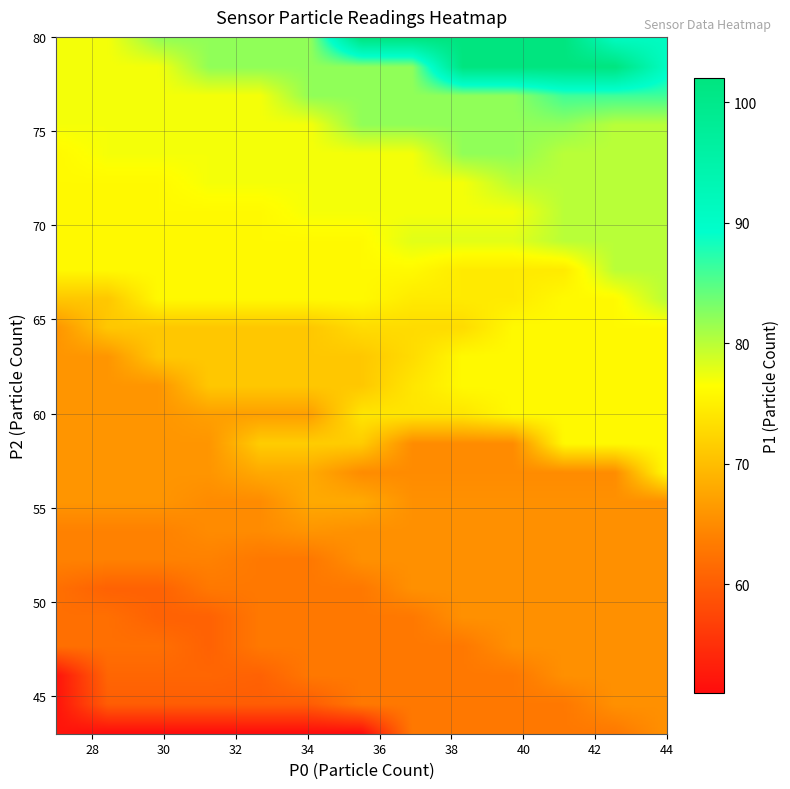

Reading right to left, transcribe all the data shown in this chart.

P2_values: 43	44	44	47	45	54	46	51	52	53	60	65	63	77	70	48	52	52	51	54	50	50	69	67	57	56	49	50	49	47	50	53	53	51	50	59	61	60	76	80
P0_values: 28	27	28	30	28	33	28	33	30	33	35	35	35	39	37	32	34	33	33	34	34	33	39	41	36	33	32	31	30	30	32	33	33	33	34	35	34	35	39	44
P1_values: 51	52	60	59	61	67	62	71	66	74	74	77	78	102	82	63	65	68	68	74	65	66	80	80	76	71	63	65	64	62	65	69	69	62	66	73	76	75	86	91